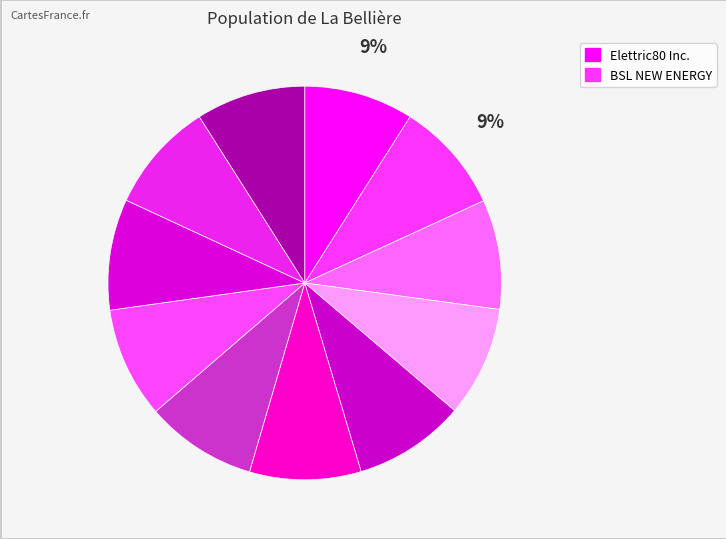

How many segments does this pie chart have?

11